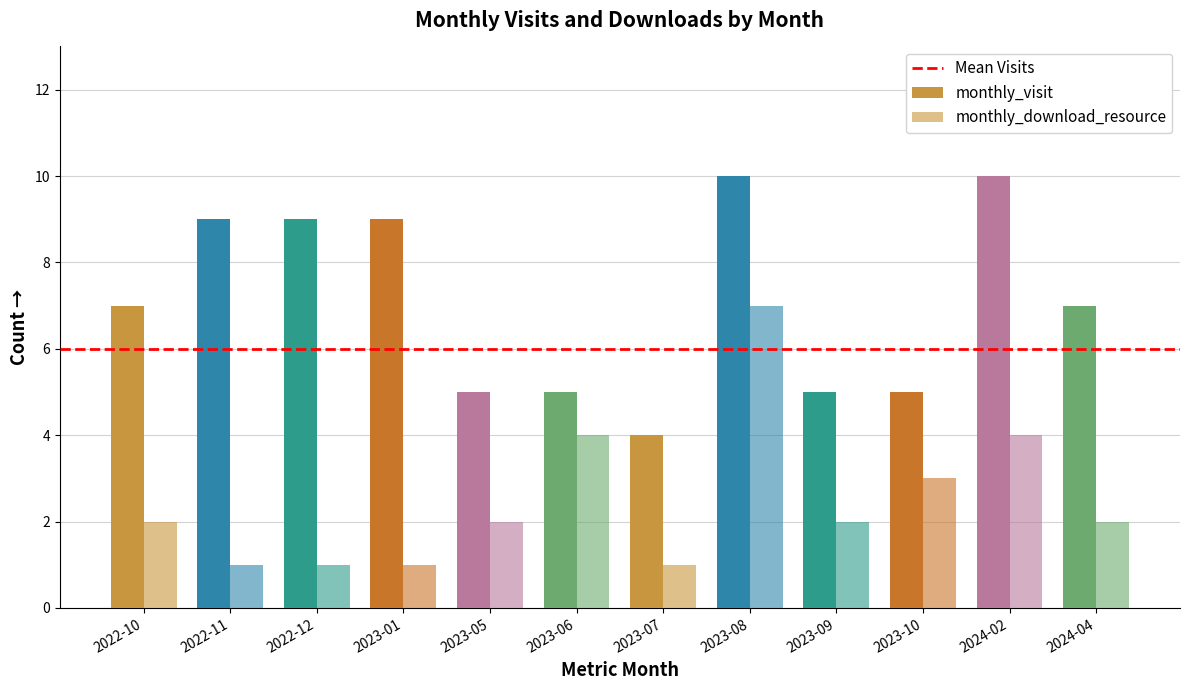

What is the difference between the second highest and second lowest values in the monthly_visit series?

5